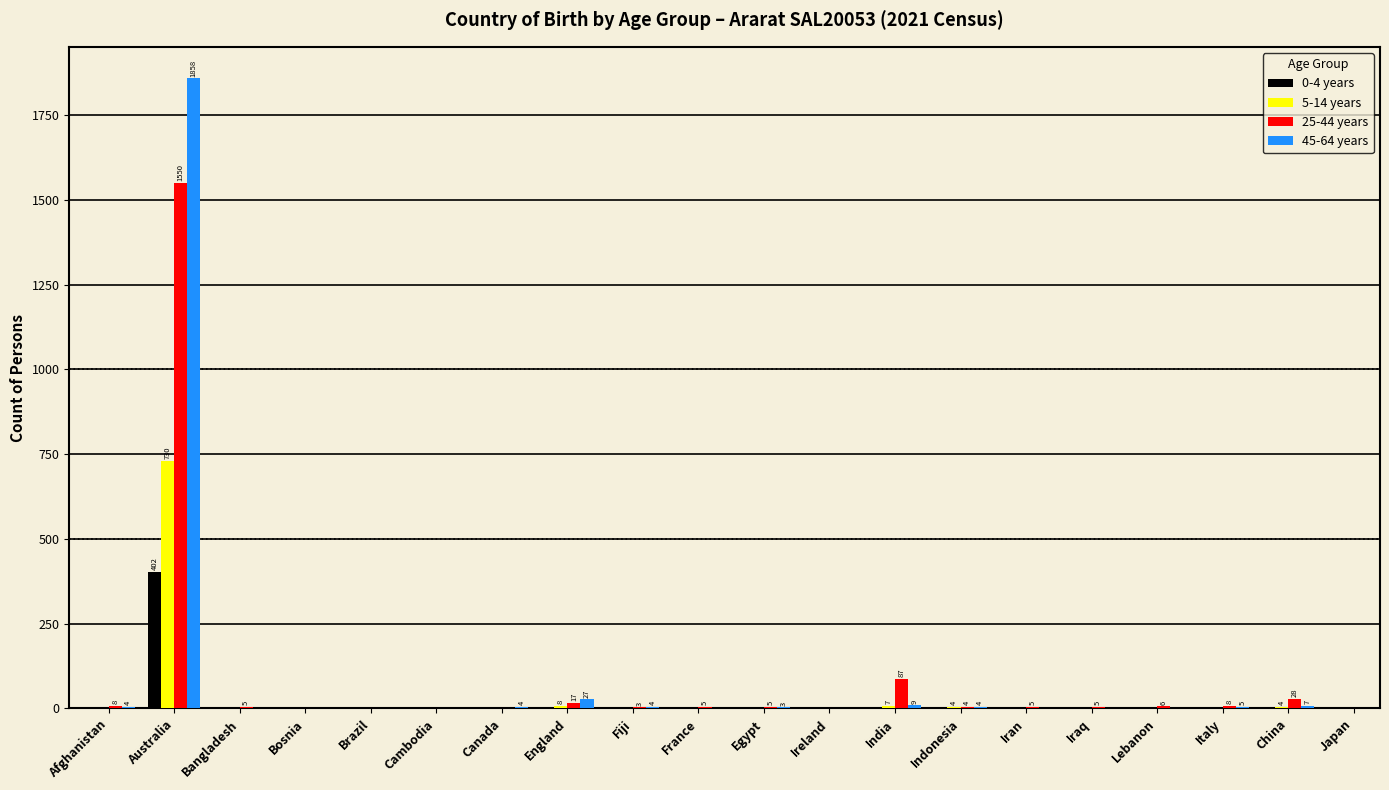

True or false: 5-14 years has a value of 0 at Ireland.

True